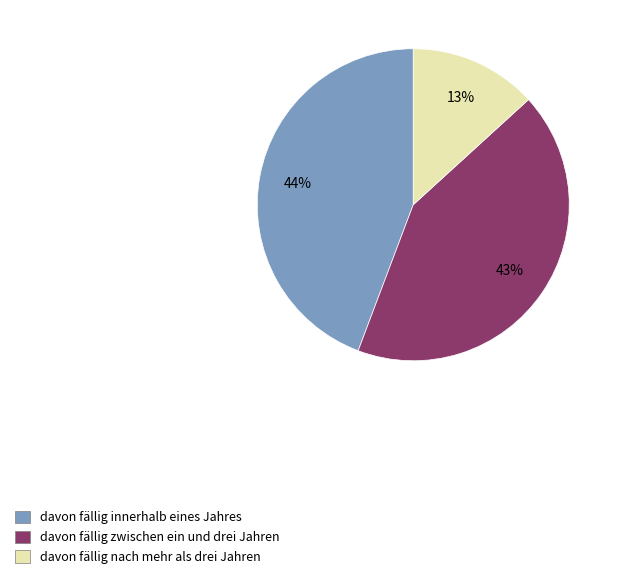

What percentage is the davon fällig innerhalb eines Jahres slice, to the nearest percent?

44%